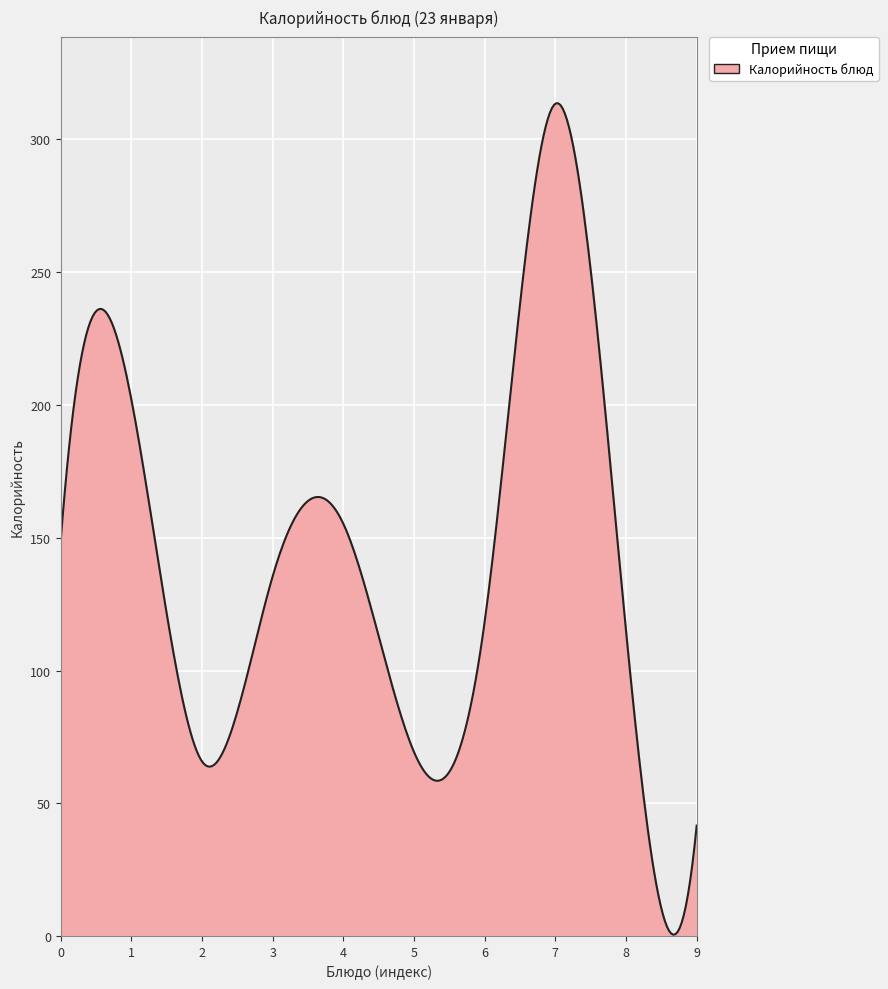

What is the difference between the maximum and minimum values?

313.1